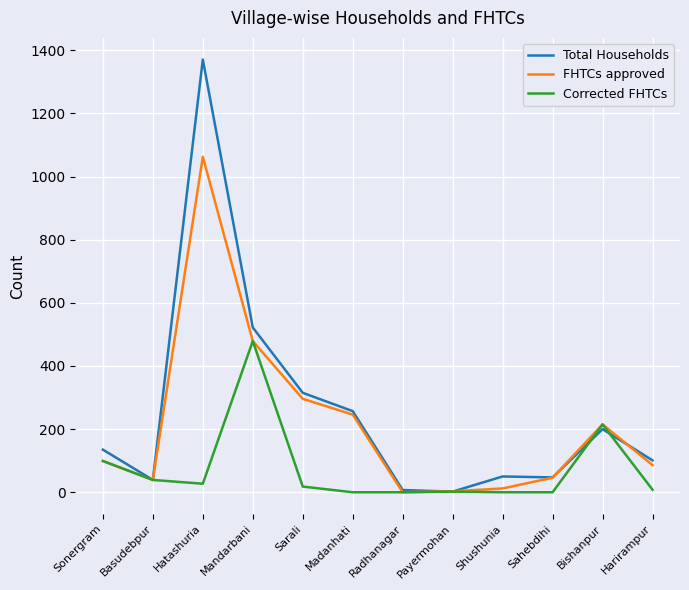

At which label is Total Households closest to 686?

Mandarbani